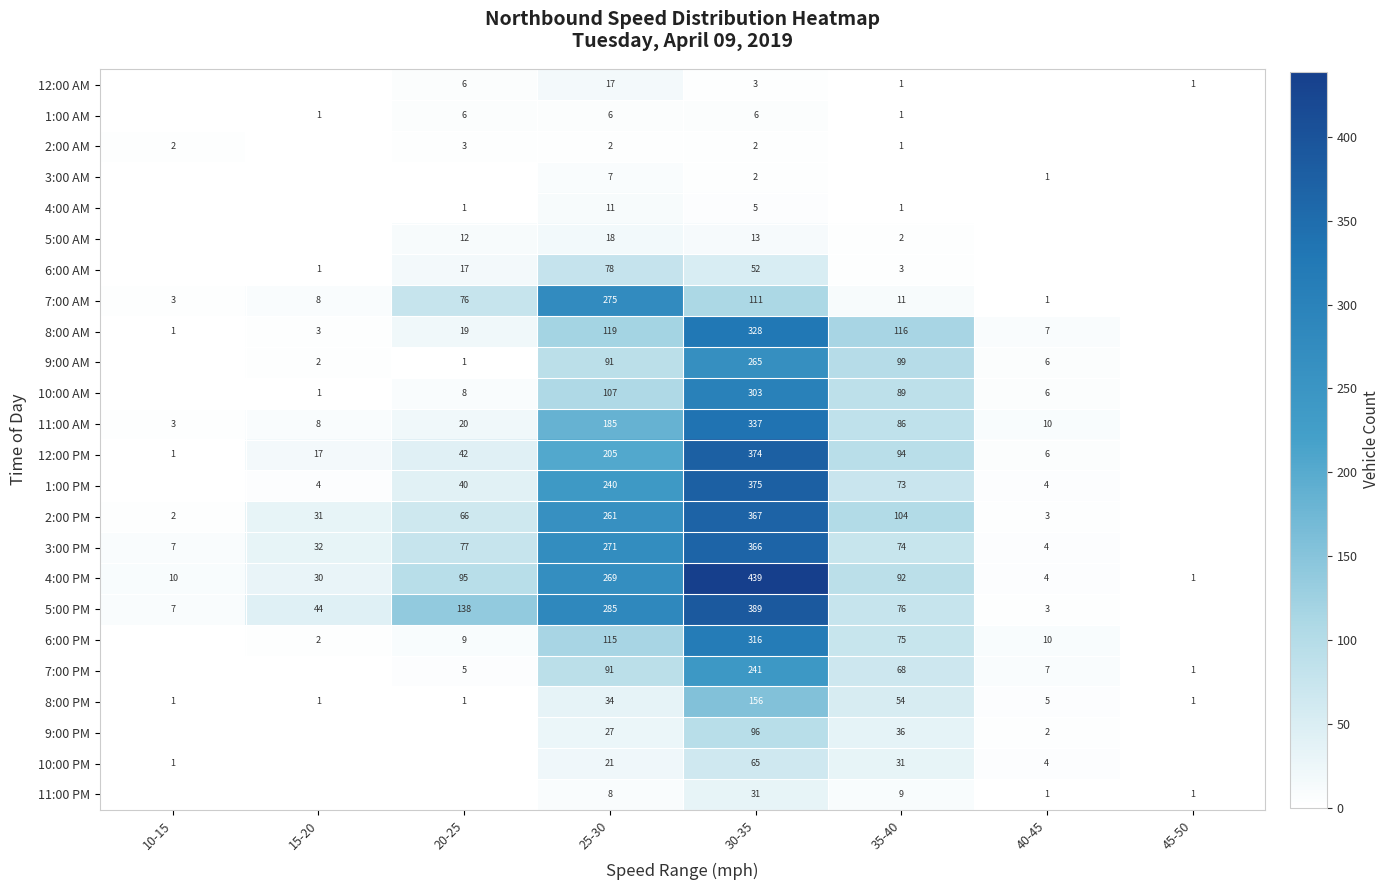

What is the difference between the second highest and minimum values in the 4:00 PM series?

268